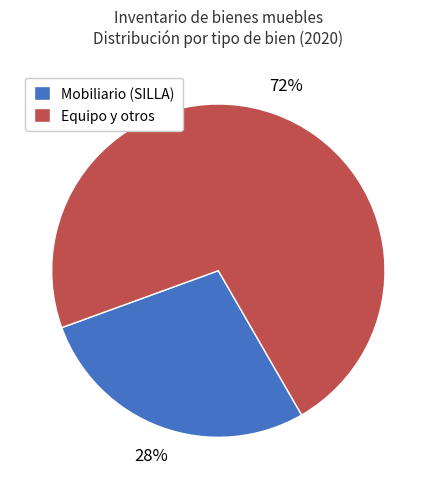

To the nearest percent, what is the average slice percentage?

50%